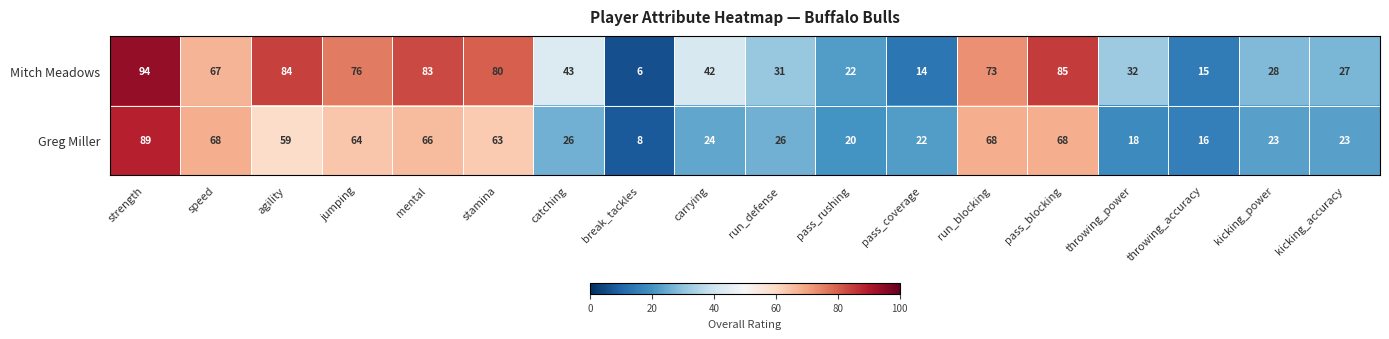

The value of Mitch Meadows at strength is 94. True or false?

True